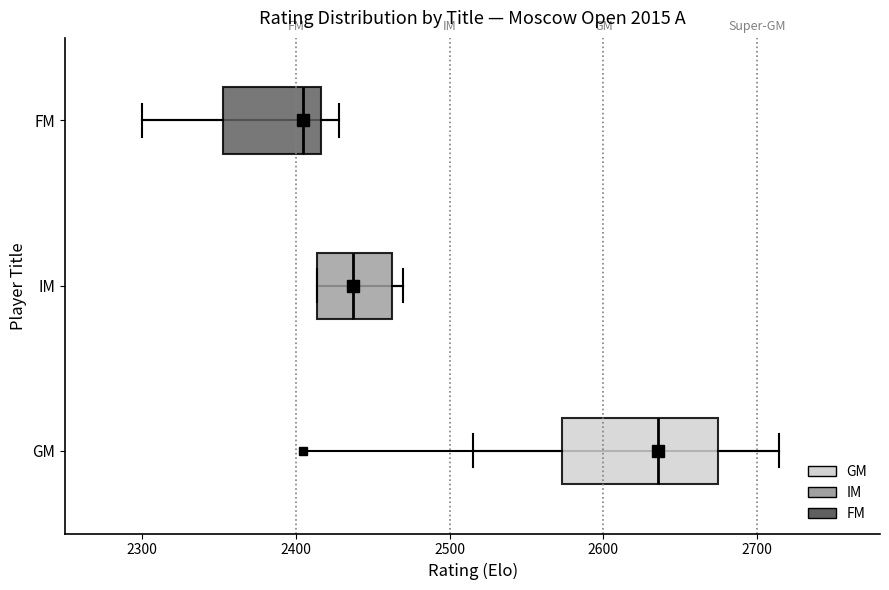

Where does the median line of the box for FM sit on the x-axis? The values are not printed on the chart, so give them approximately, as read against the axis.

2410